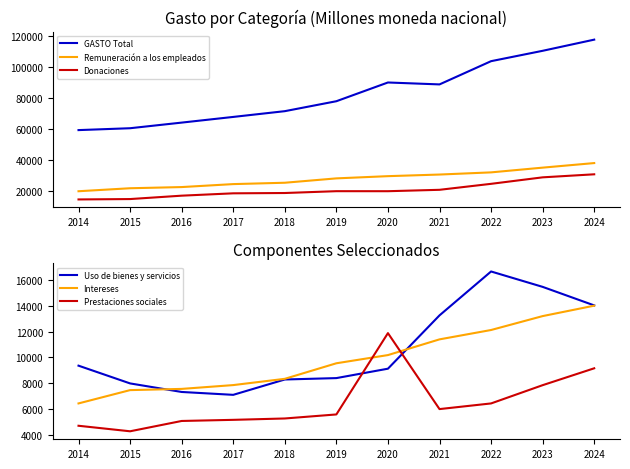

True or false: GASTO Total and Prestaciones sociales intersect in this chart.

False